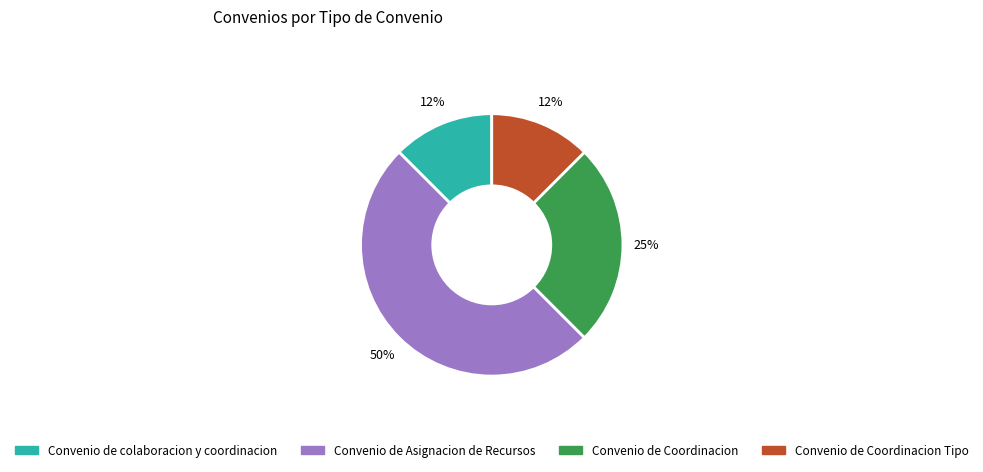

How many segments does this pie chart have?

4